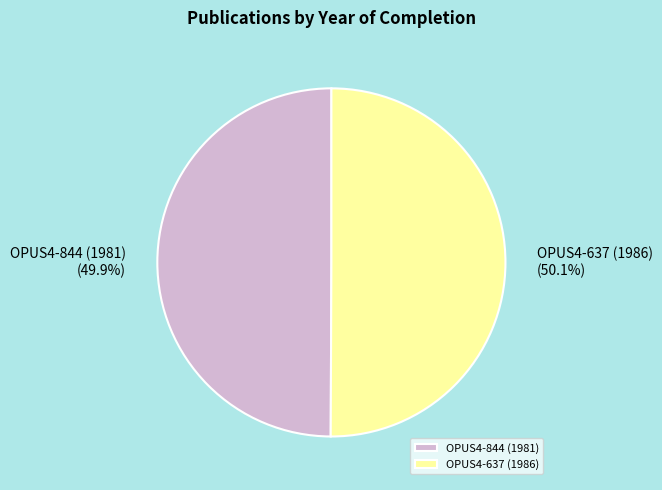

What is the total percentage of OPUS4-844 (1981) and OPUS4-637 (1986)?

100.0%